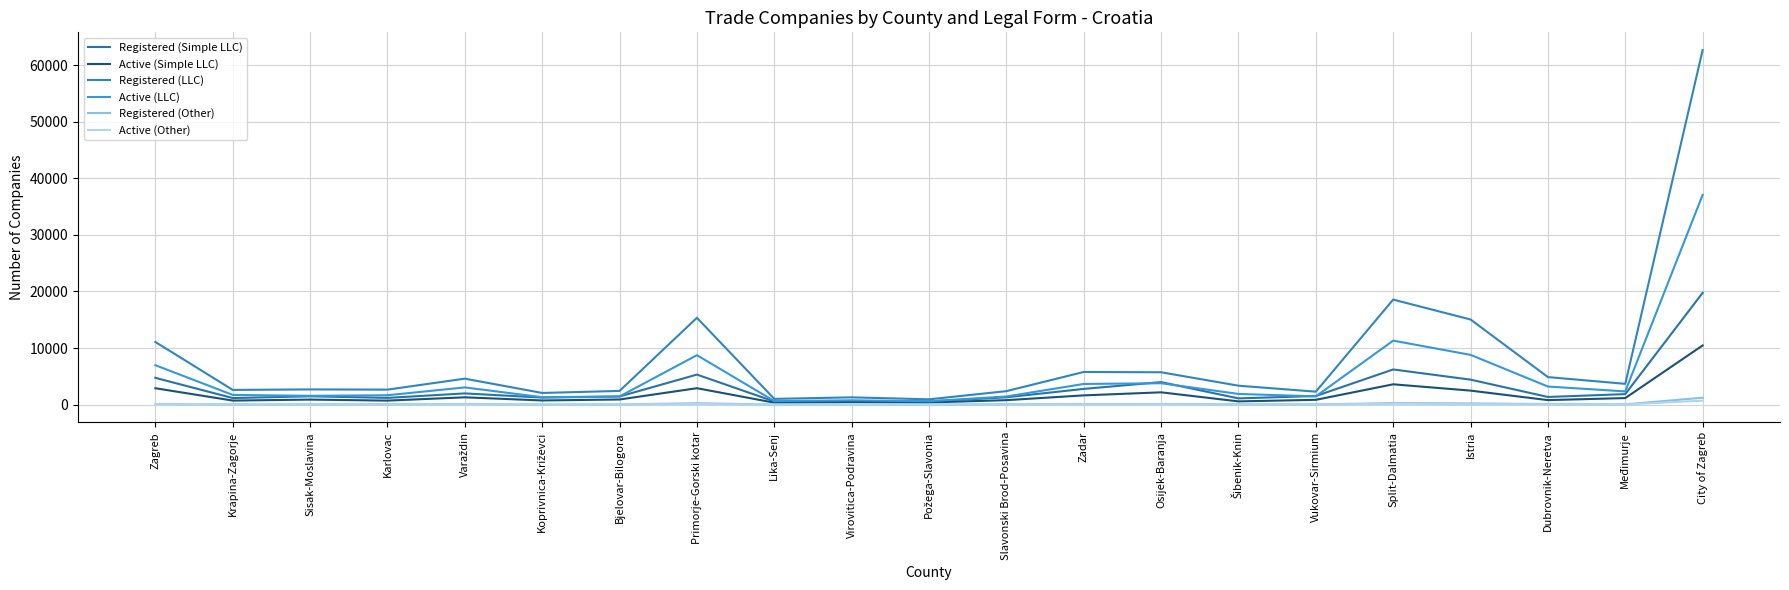

What is the maximum value for Active (Simple LLC)?

10459